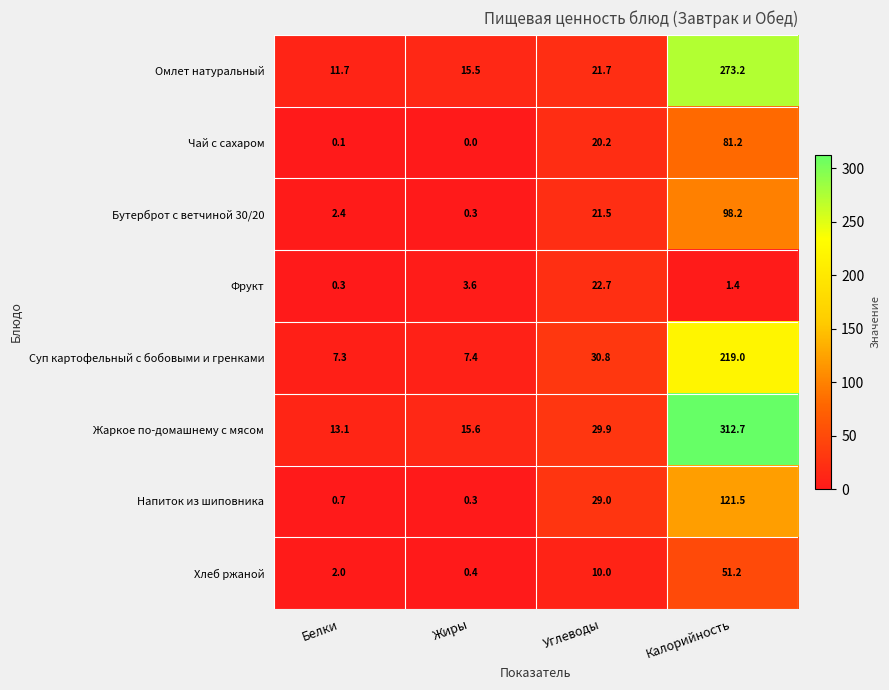

What is the difference between the highest and lowest values at Калорийность?

311.3